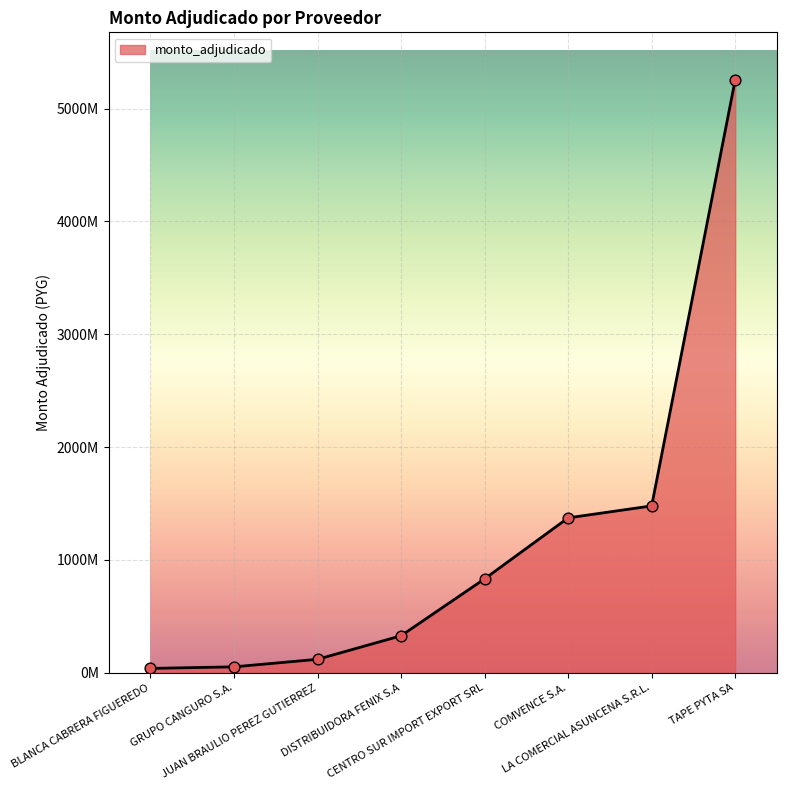

Between GRUPO CANGURO S.A. and DISTRIBUIDORA FENIX S.A, which is larger?

DISTRIBUIDORA FENIX S.A